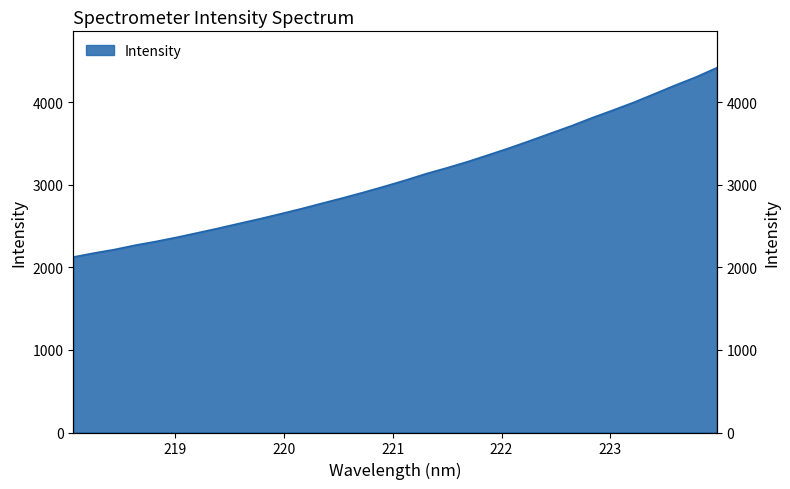

Where is the data nearest to the value 3273?

221.6902